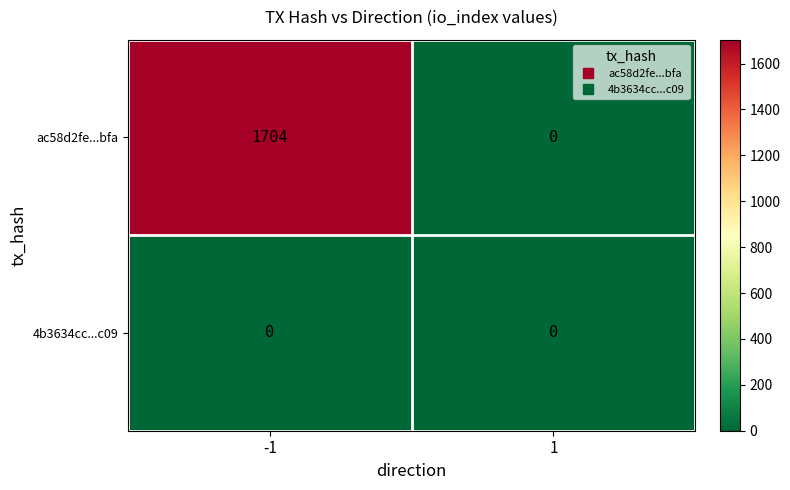

What is the average value of the ac58d2fe...bfa series?

852